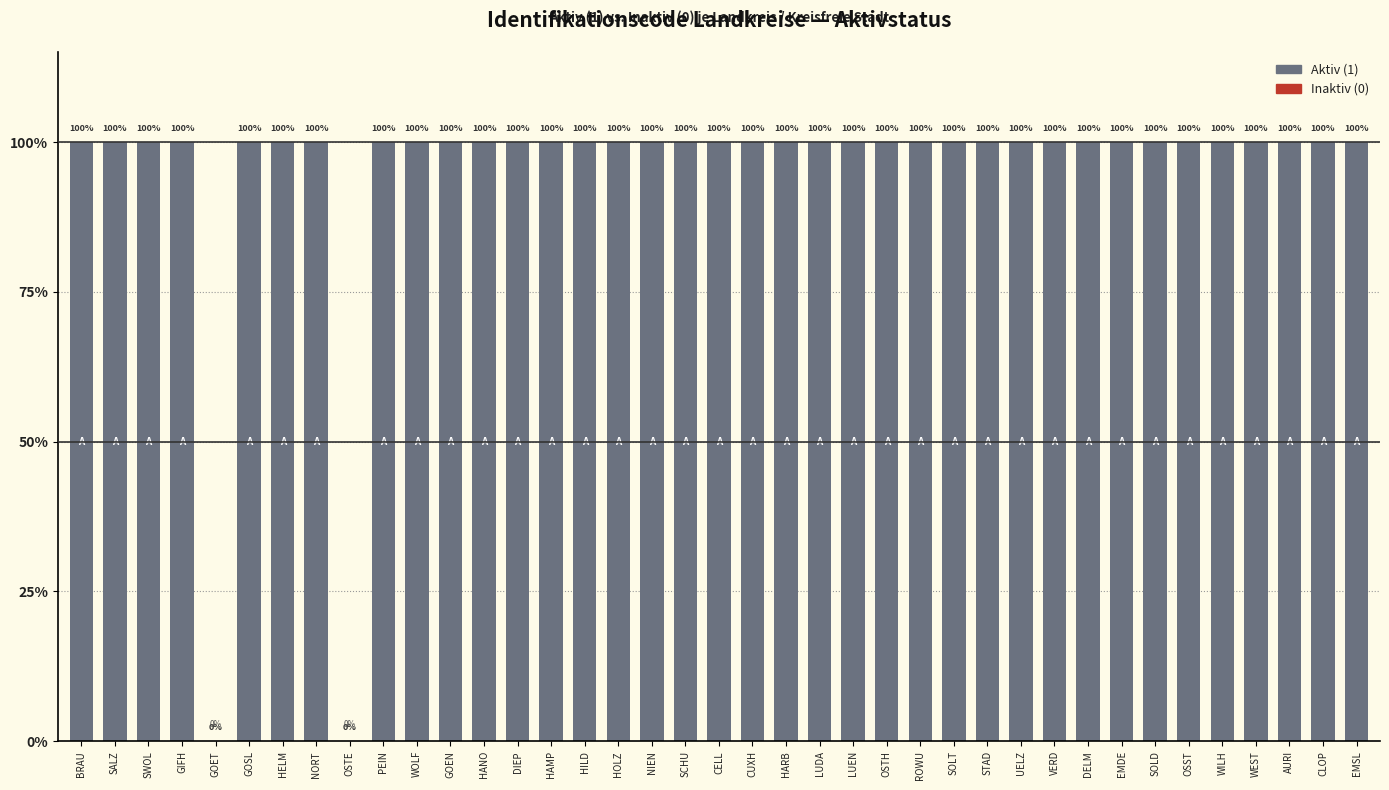

Reading left to right, what are all the values shown in this chart?

100	100	100	100	0	100	100	100	0	100	100	100	100	100	100	100	100	100	100	100	100	100	100	100	100	100	100	100	100	100	100	100	100	100	100	100	100	100	100